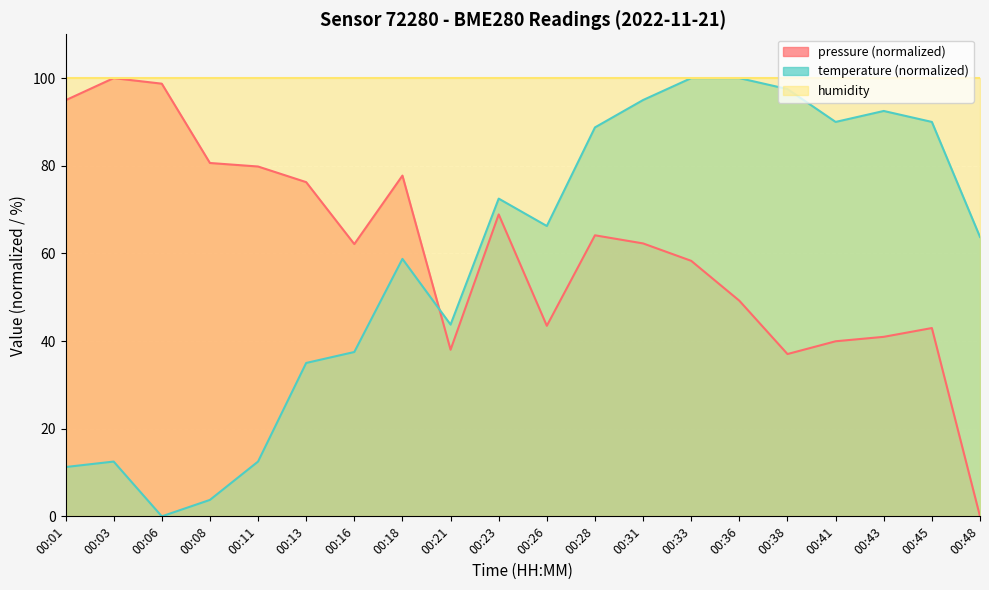

Count the number of data series in this chart.

3